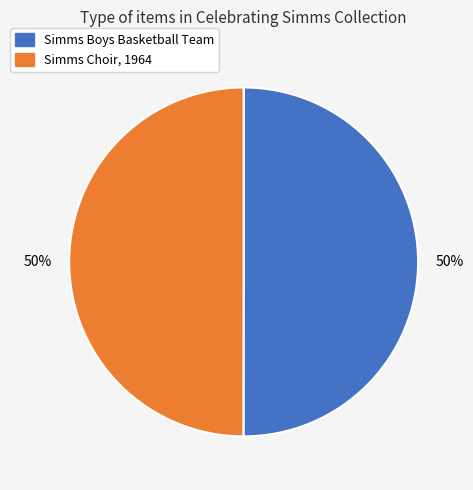

To the nearest percent, what portion does Simms Boys Basketball Team represent?

50%